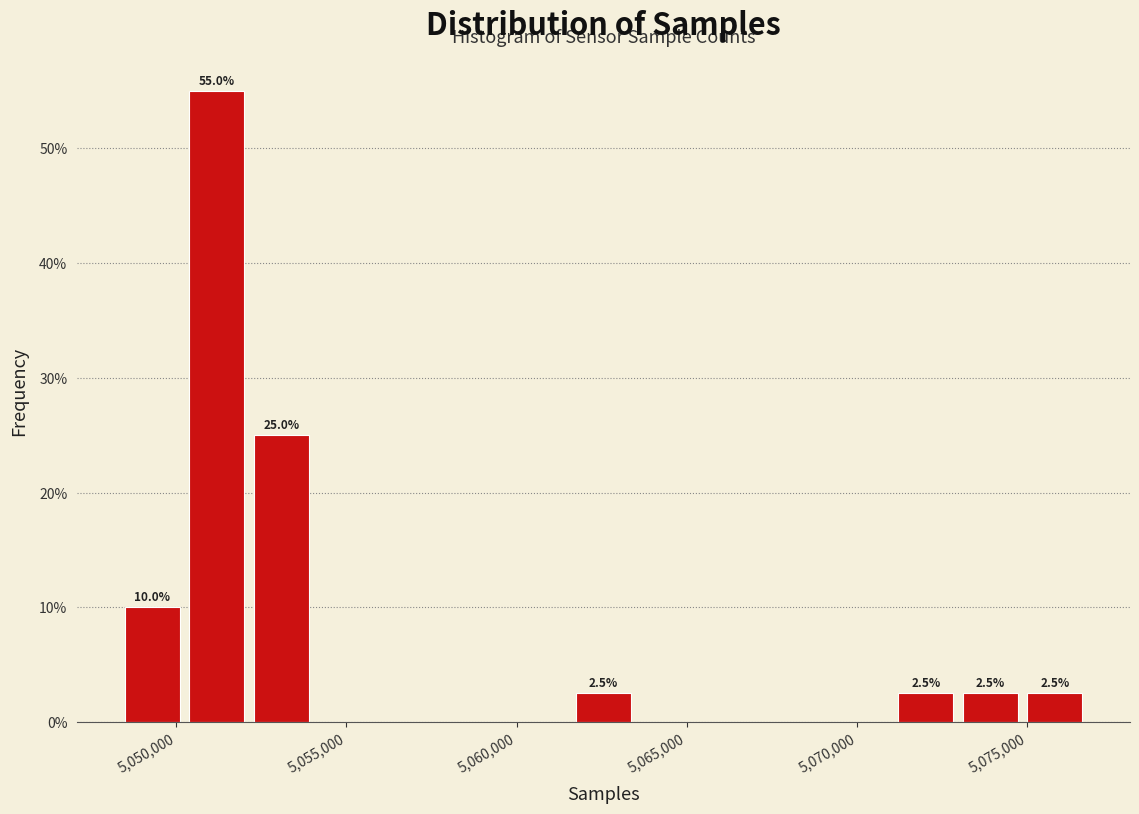

Read against the x-axis, roughly where is the centre of the tallest bar?

5051000